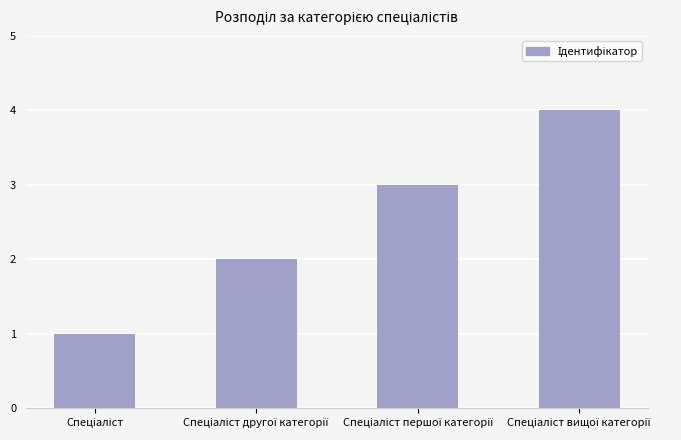

What is the sum of all values?

10